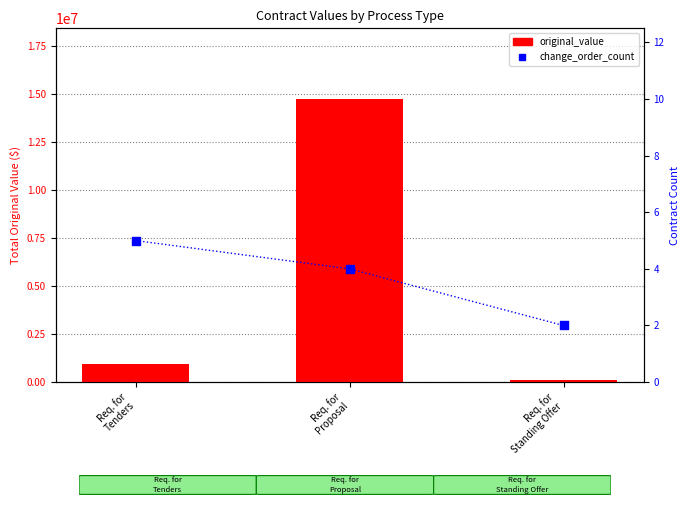

Is the value of original_value at Req. for
Standing Offer greater than the value of change_order_count at Req. for
Proposal?

Yes